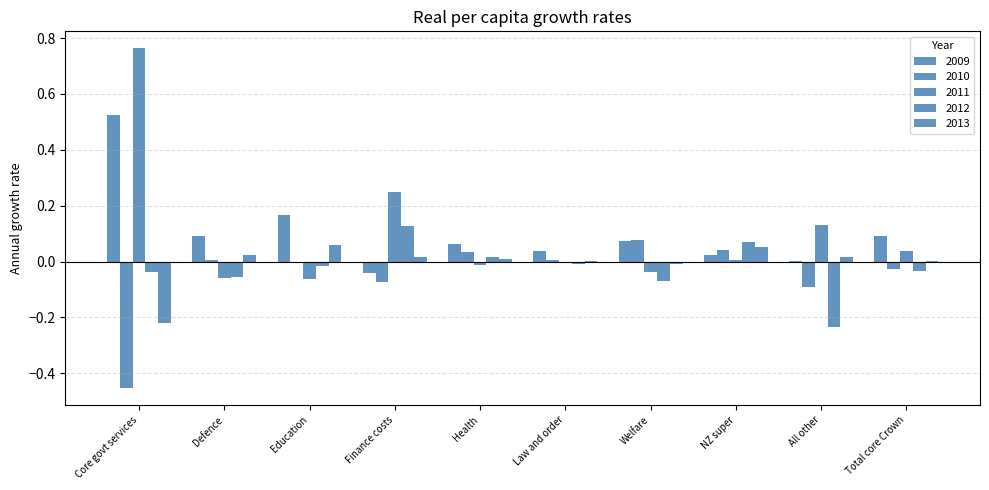

What is the spread (max minus min) of values at Health?

0.1